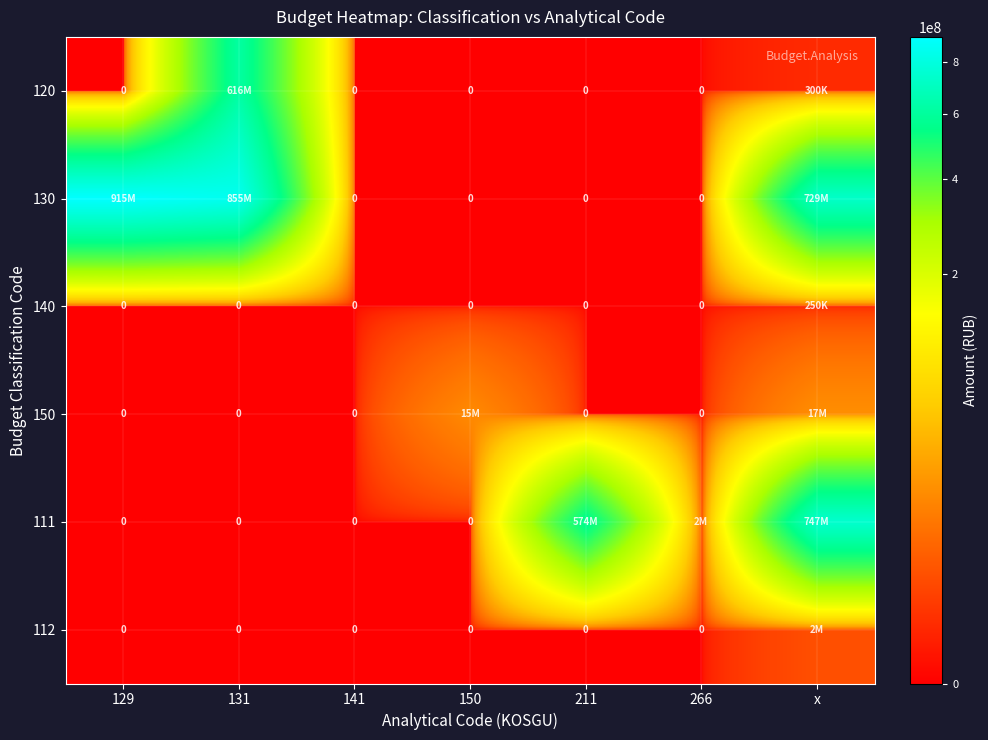

Rank the series at 141 from lowest to highest value.

120, 130, 140, 150, 111, 112